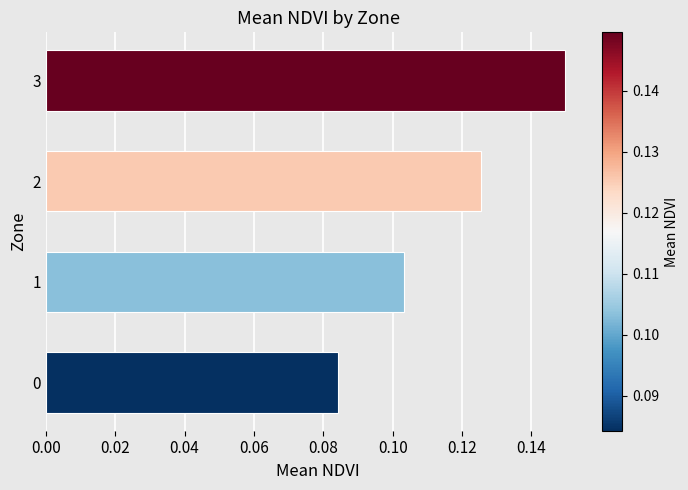

Rank the categories by value from lowest to highest.

0, 1, 2, 3